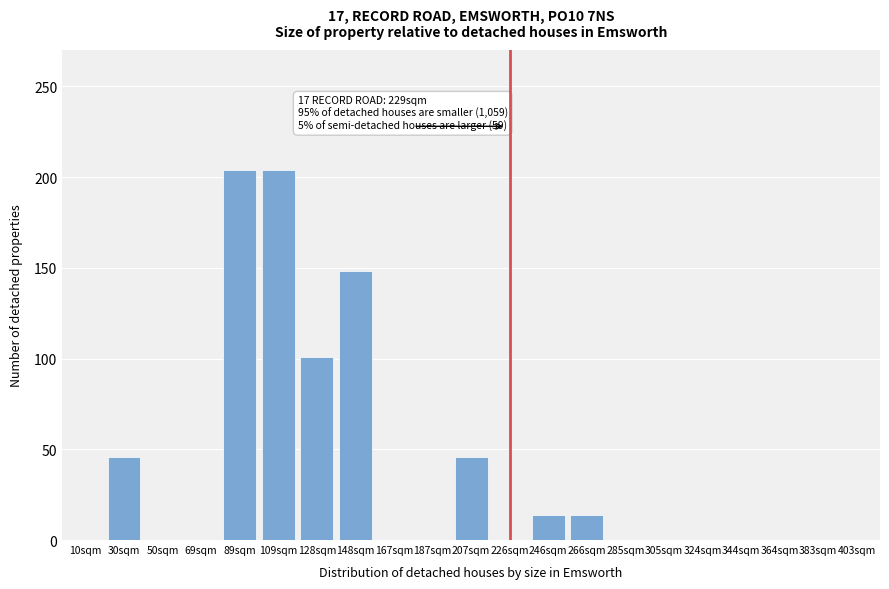

Reading left to right, list all the values displayed in this chart.

10sqm=0	30sqm=46	50sqm=0	69sqm=0	89sqm=204	109sqm=204	128sqm=101	148sqm=148	167sqm=0	187sqm=0	207sqm=46	226sqm=0	246sqm=14	266sqm=14	285sqm=0	305sqm=0	324sqm=0	344sqm=0	364sqm=0	383sqm=0	403sqm=0